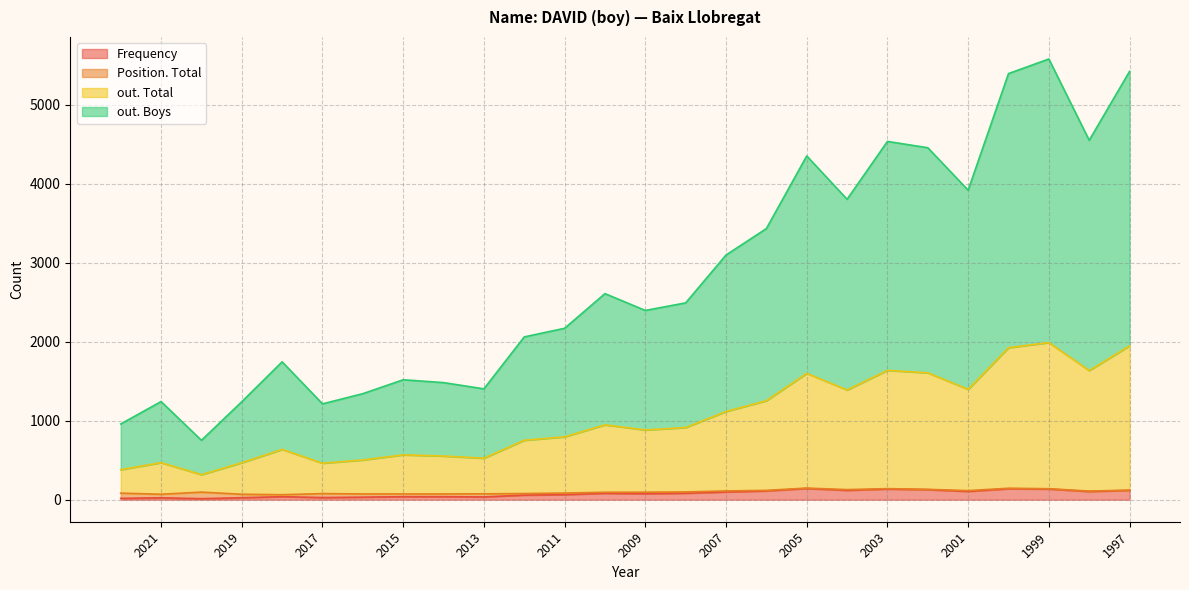

The out. Boys series shows 2415 at 2004. True or false?

True